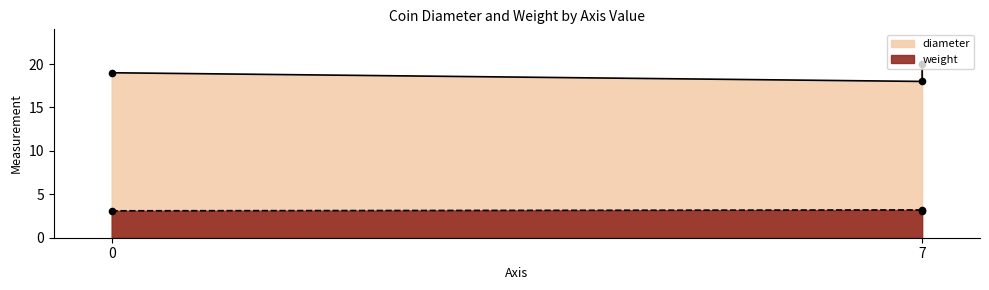

What are all the series names shown in the legend?

diameter, weight